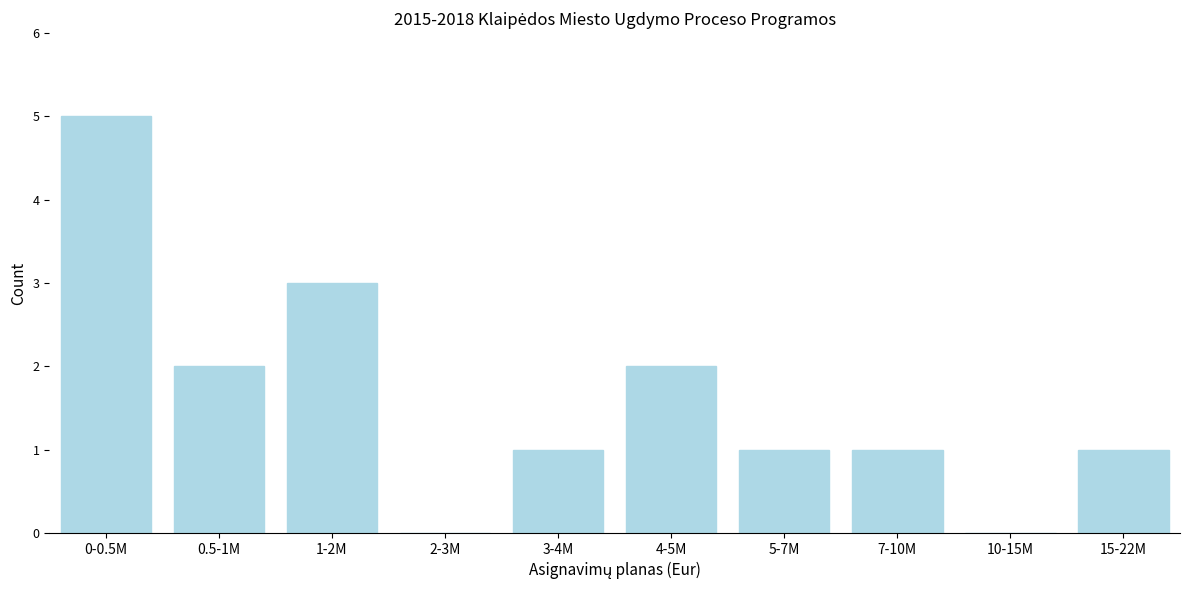

Reading left to right, transcribe all the data shown in this chart.

0-0.5M=5	0.5-1M=2	1-2M=3	2-3M=0	3-4M=1	4-5M=2	5-7M=1	7-10M=1	10-15M=0	15-22M=1